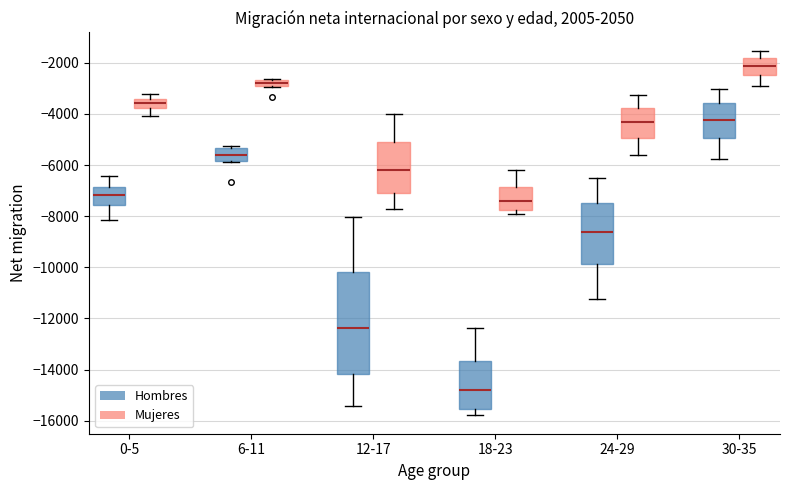

Where does the median line of the box for 0-5 (Mujeres) sit on the y-axis? The values are not printed on the chart, so give them approximately, as read against the axis.

-3600